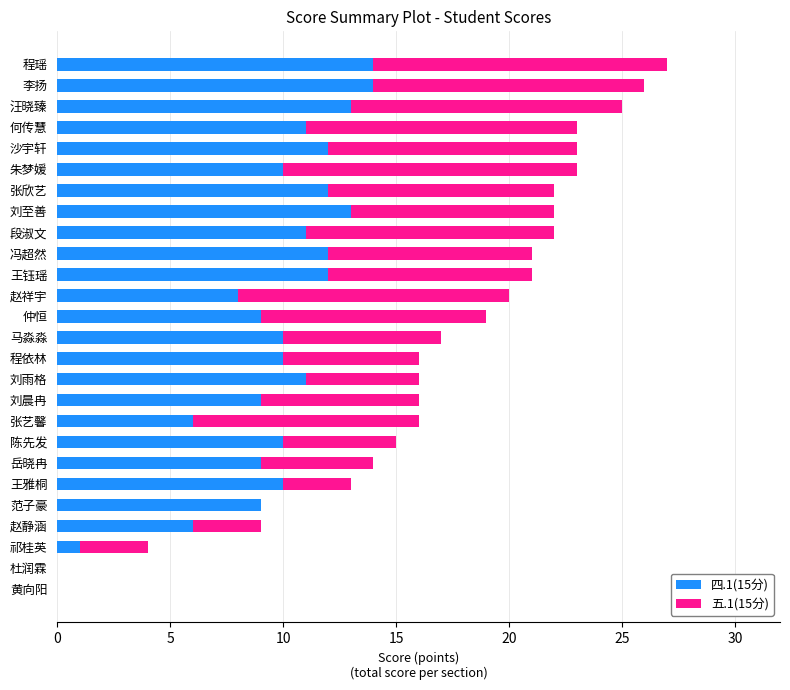

What is the total value across all series at 赵静涵?

9